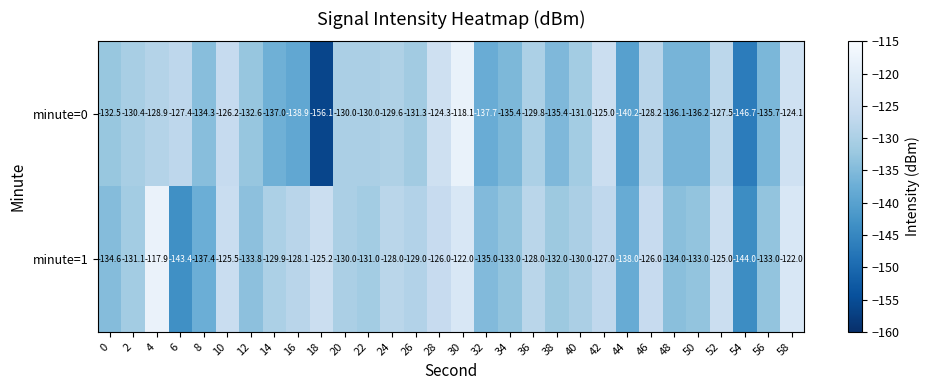

What is the total value across all series at 44?

-278.2